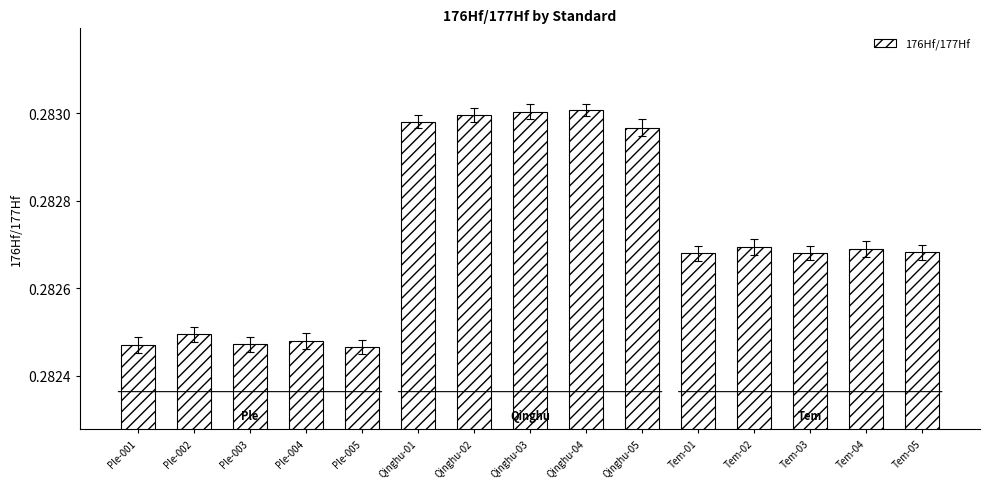

Is it true that the value at Qinghu-02 is 0.5?

False